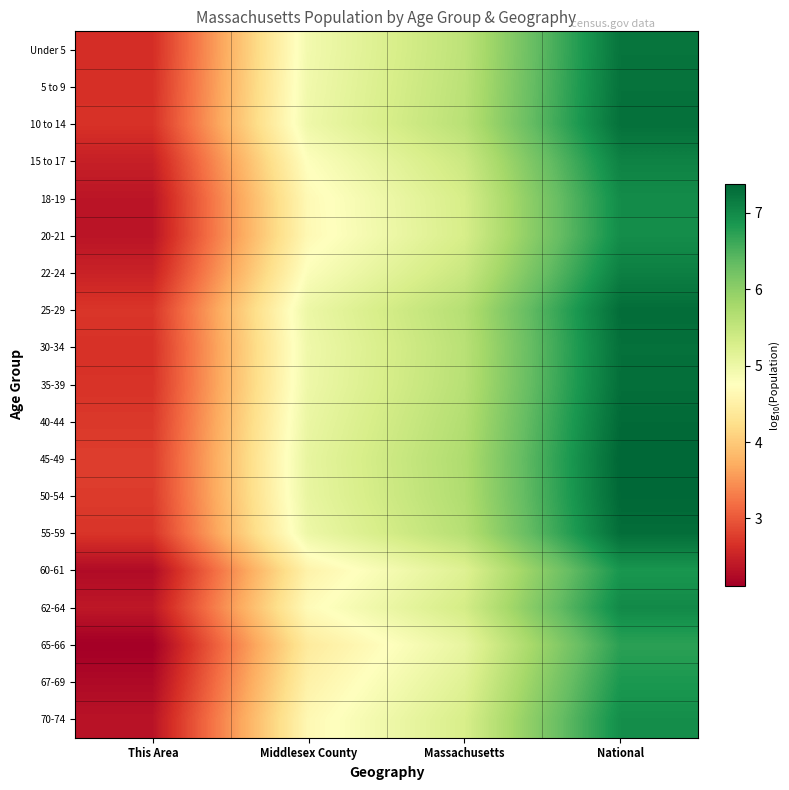

Count the number of categories in the chart.

4